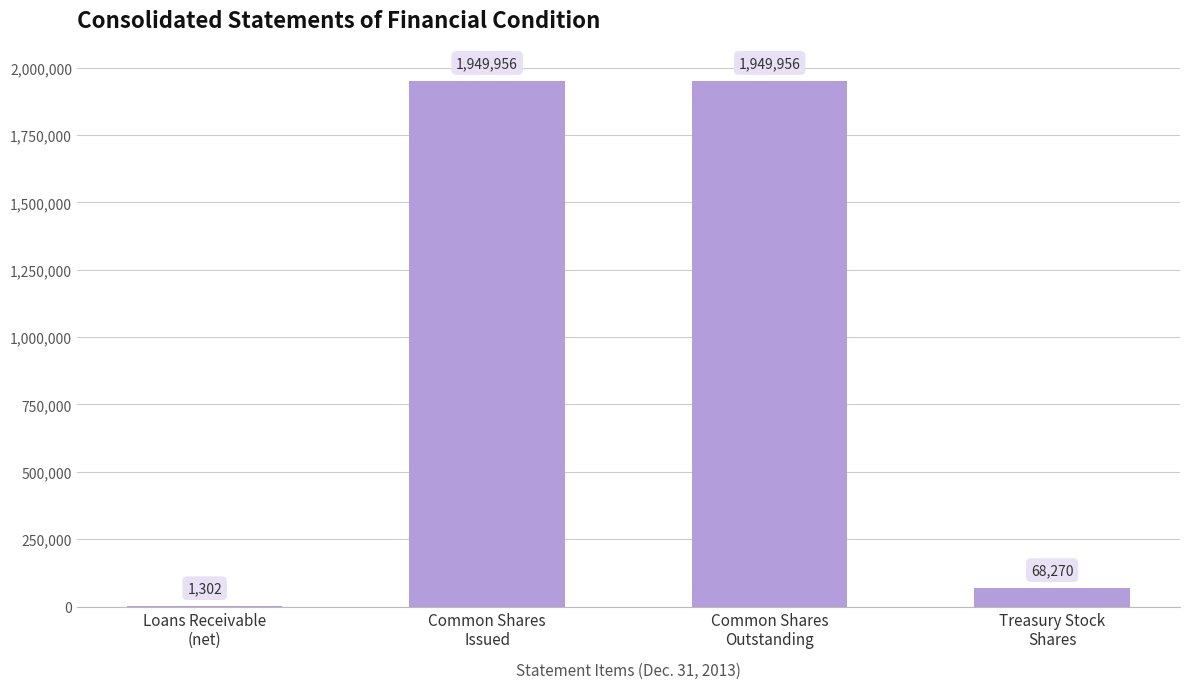

How many categories are shown in the chart?

4